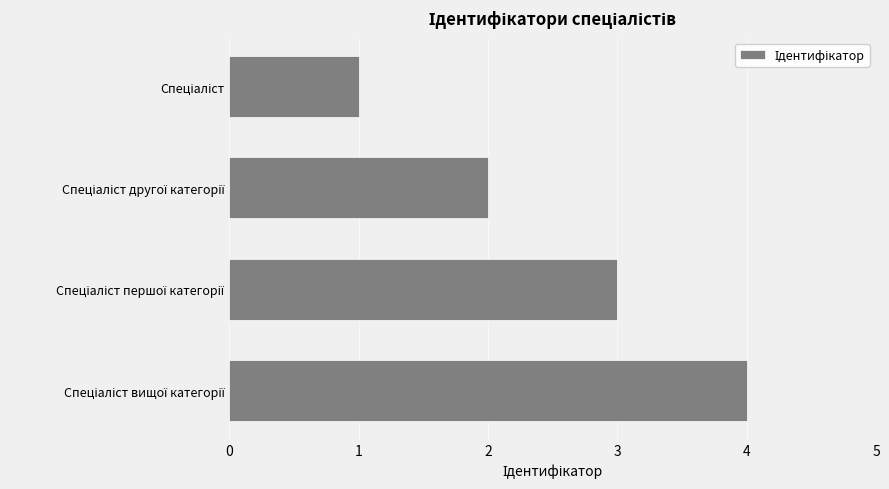

What is the maximum value shown in the chart?

4